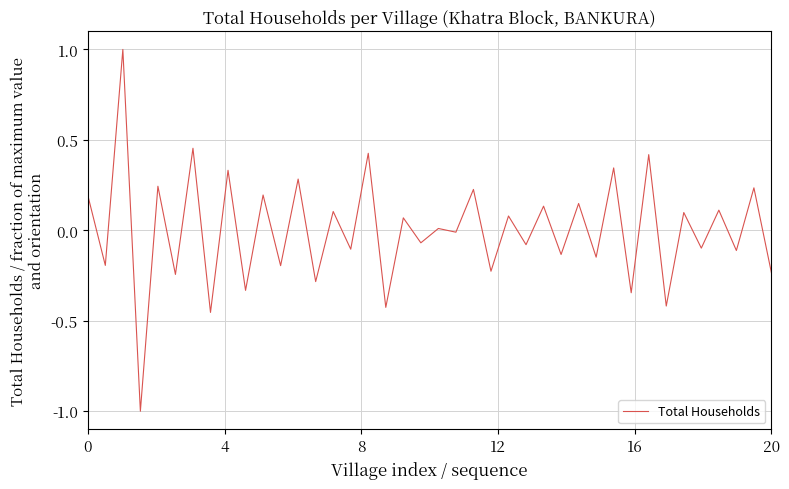

What is the minimum value shown in the chart?

-1.0